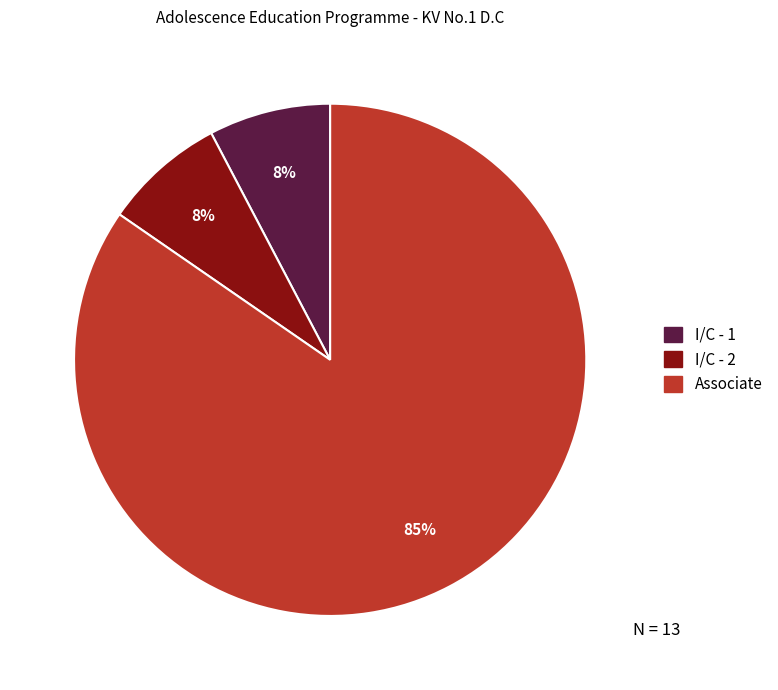

What percentage is the I/C - 1 slice, to the nearest percent?

8%